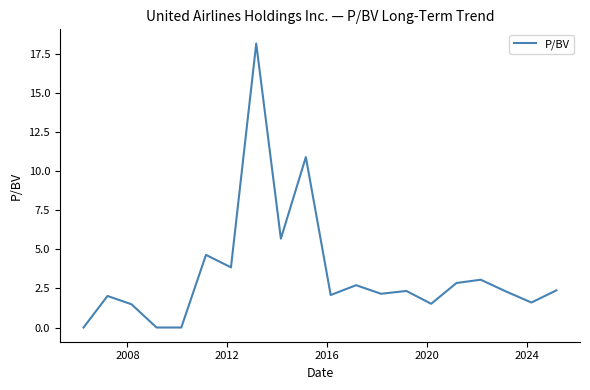

What is the maximum value shown in the chart?

18.2